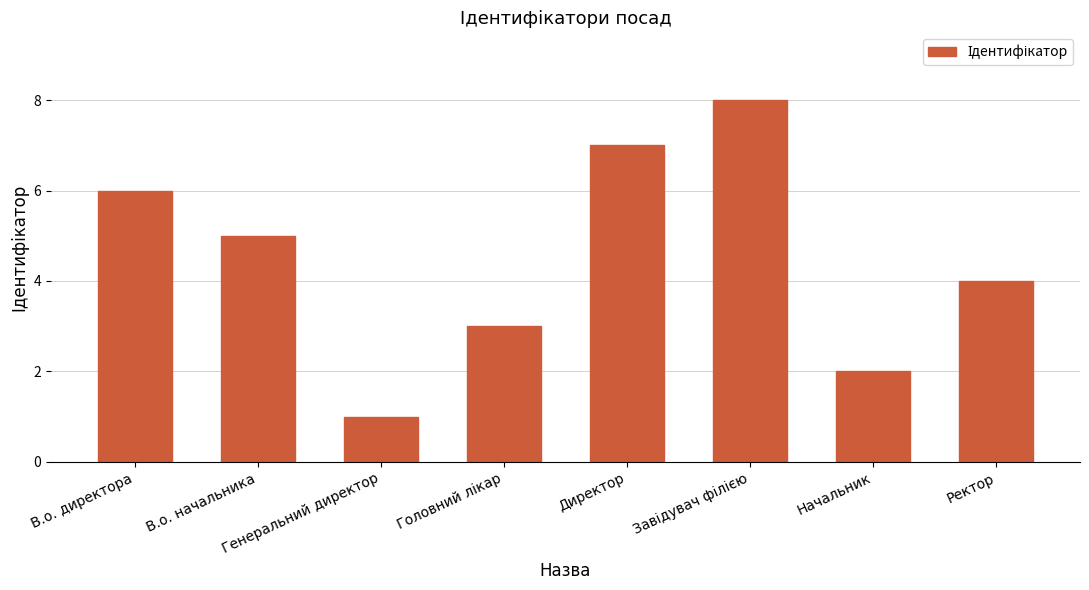

Is it true that the value at Генеральний директор is 0?

False